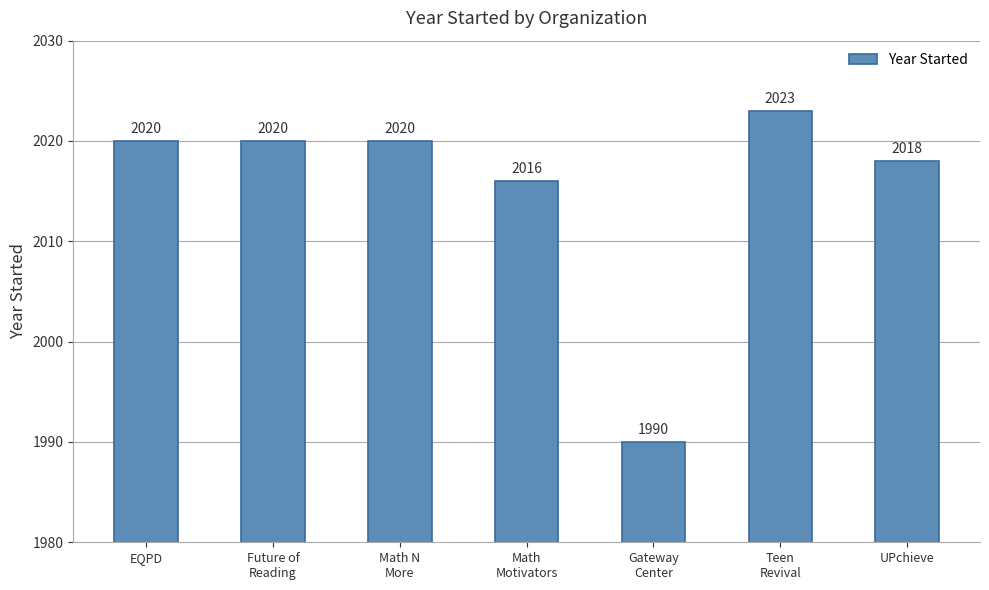

Reading left to right, list all the values displayed in this chart.

2020	2020	2020	2016	1990	2023	2018